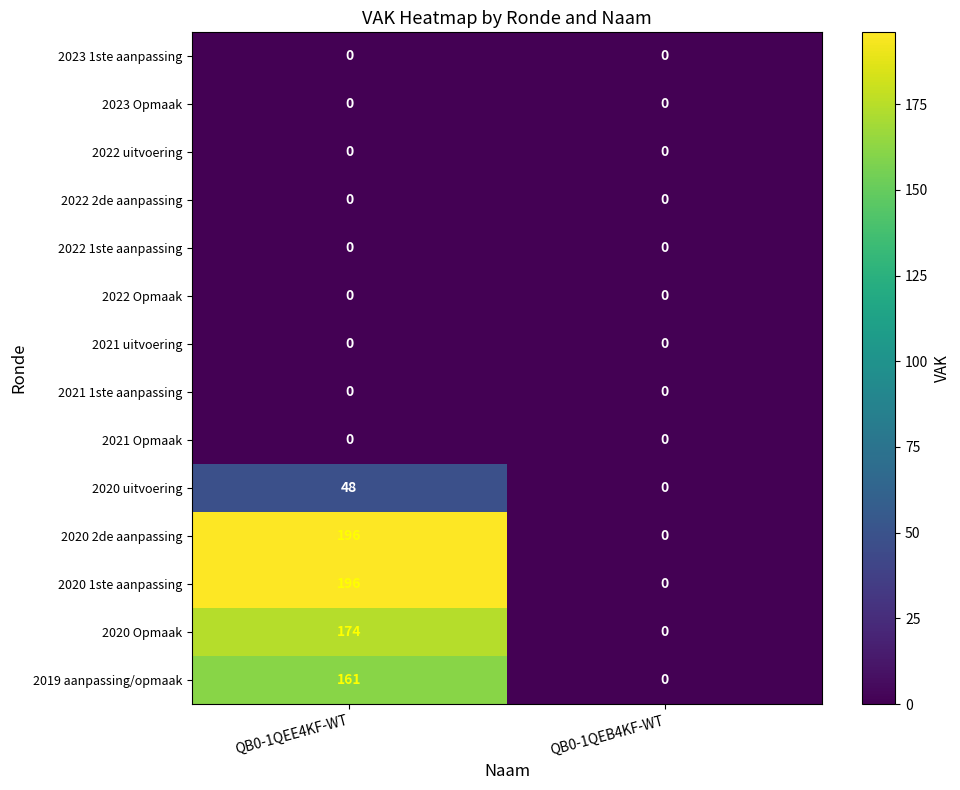

Reading left to right, list all the values displayed in this chart.

2023 1ste aanpassing: 0	0
2023 Opmaak: 0	0
2022 uitvoering: 0	0
2022 2de aanpassing: 0	0
2022 1ste aanpassing: 0	0
2022 Opmaak: 0	0
2021 uitvoering: 0	0
2021 1ste aanpassing: 0	0
2021 Opmaak: 0	0
2020 uitvoering: 48	0
2020 2de aanpassing: 196	0
2020 1ste aanpassing: 196	0
2020 Opmaak: 174	0
2019 aanpassing/opmaak: 161	0